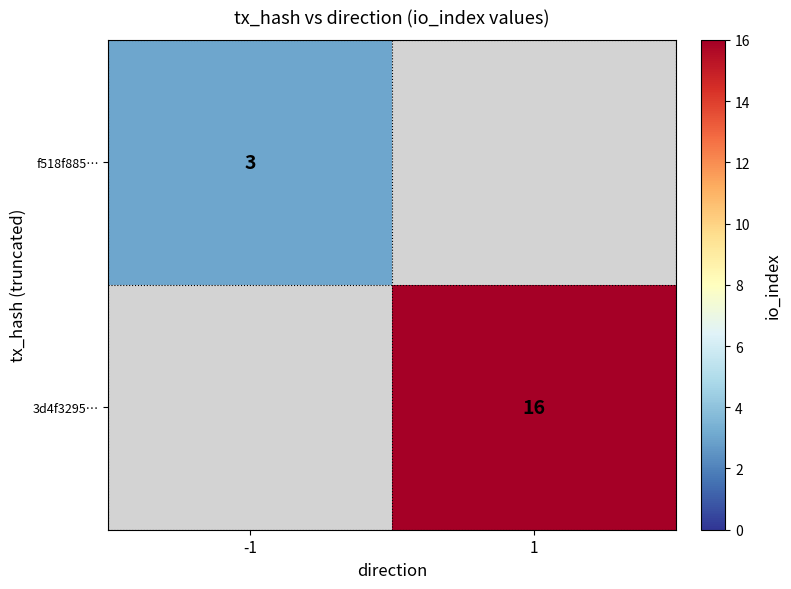

The value of 3d4f3295… at 1 is 16. True or false?

True